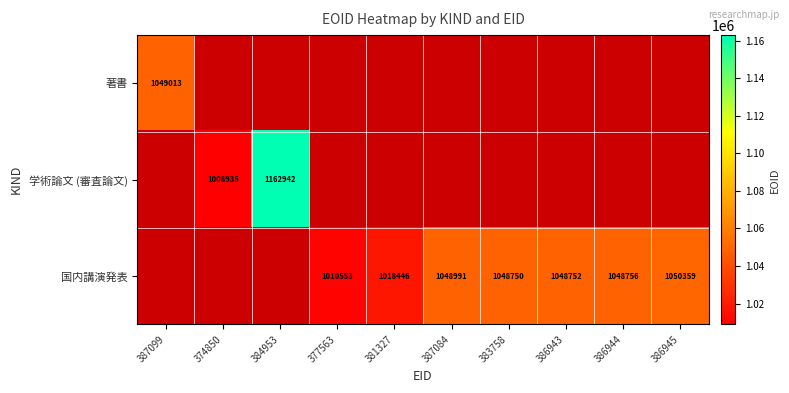

True or false: 国内講演発表 has a value of 641517.6 at 386943.

False